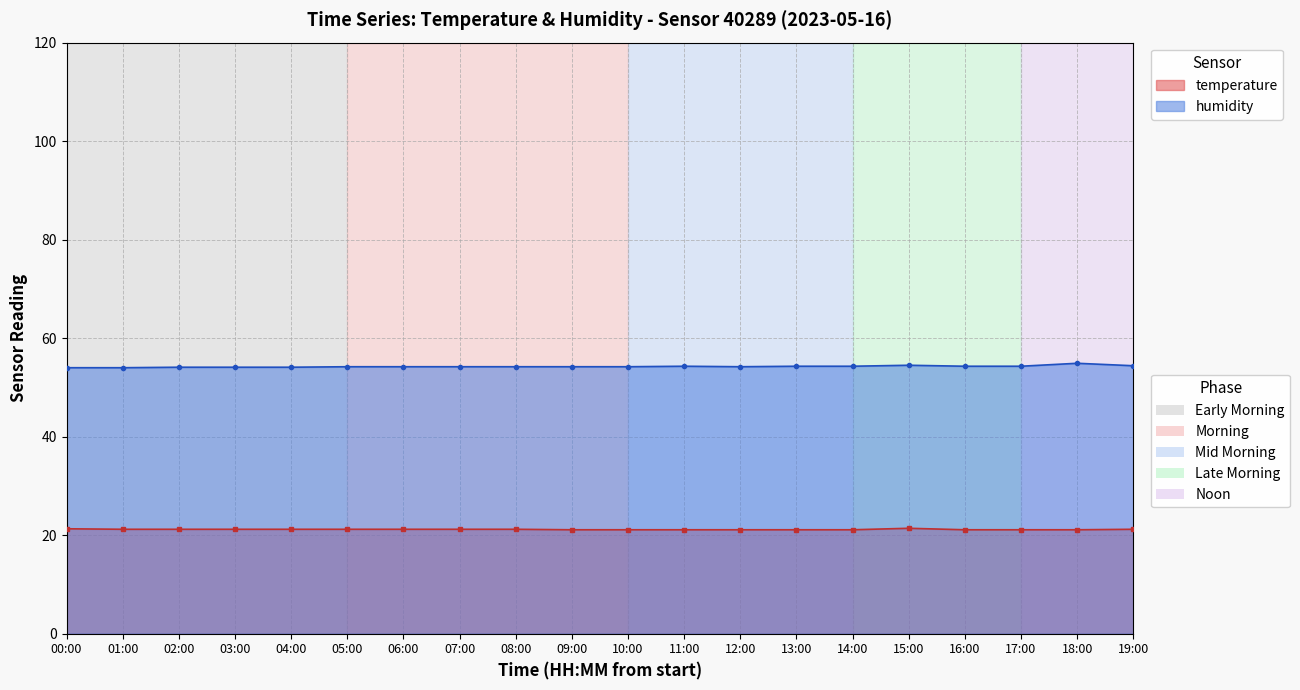

What is the spread (max minus min) of values at 17:00?

33.2